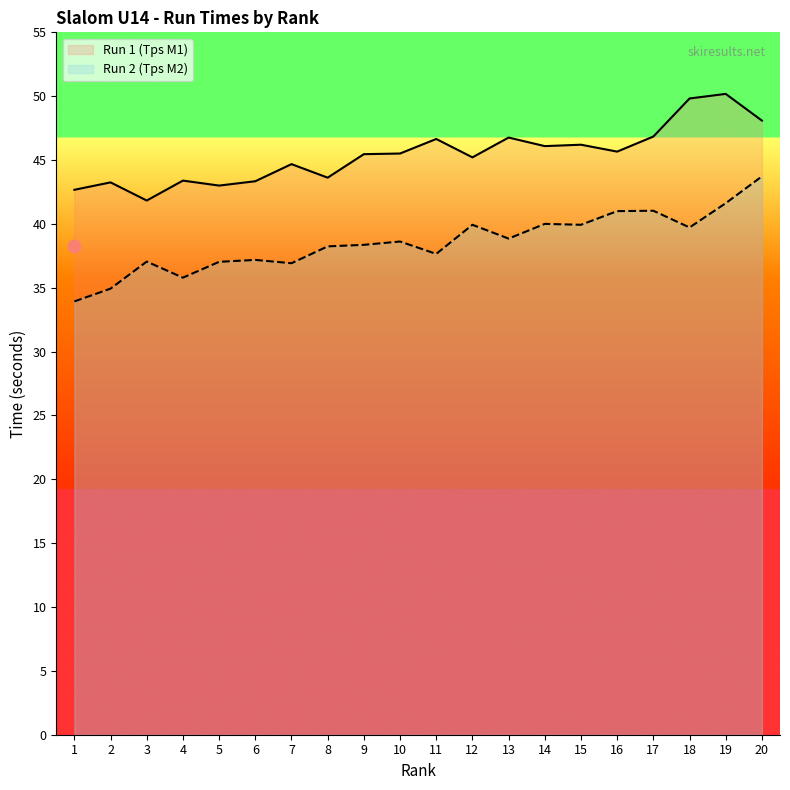

Is the value of Run 2 (Tps M2) at 8 greater than the value of Run 1 (Tps M1) at 20?

No